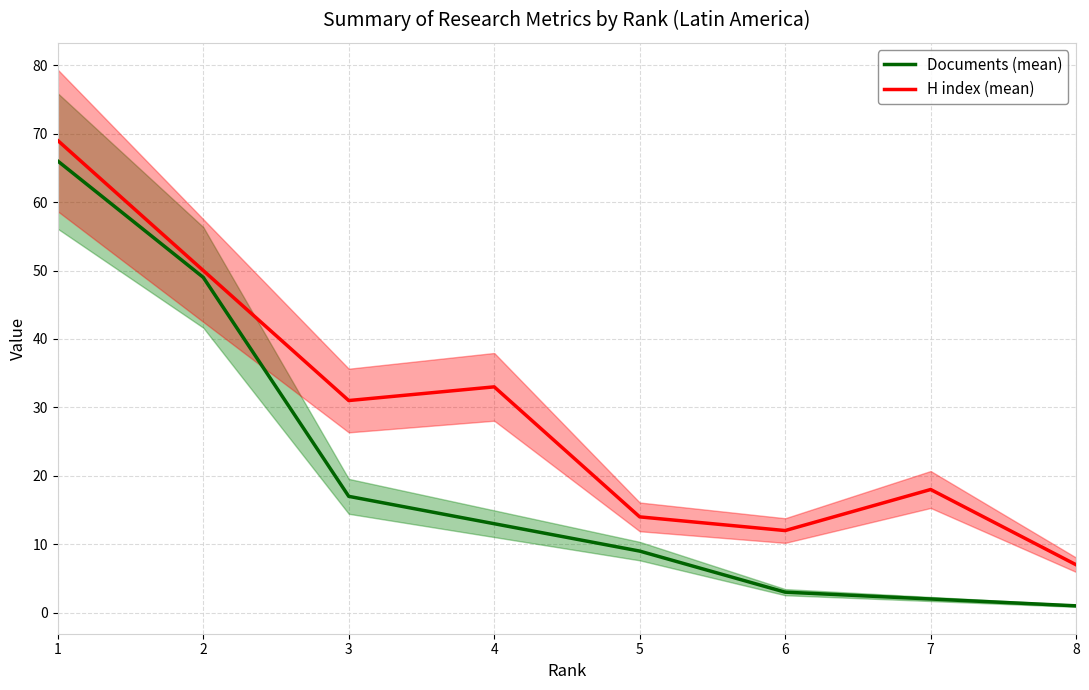

List the series in order of their peak value, highest first.

H index (mean), Documents (mean)